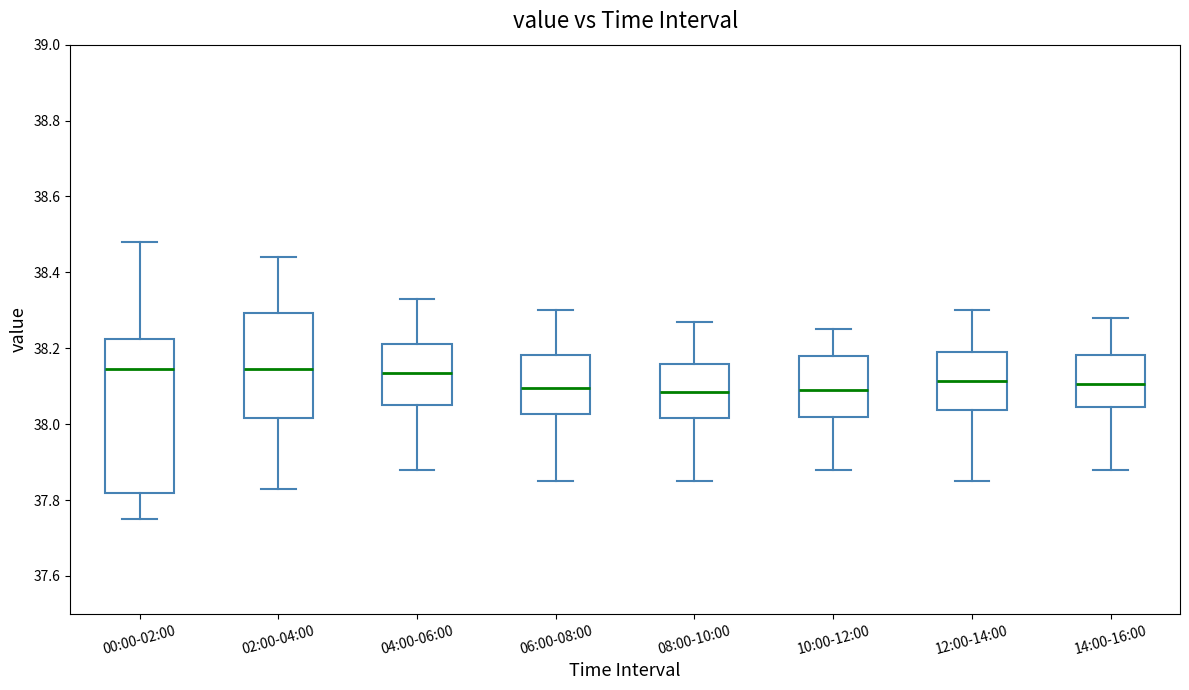

Where does the lower whisker of the box for 00:00-02:00 end on the y-axis? The values are not printed on the chart, so give them approximately, as read against the axis.

37.76